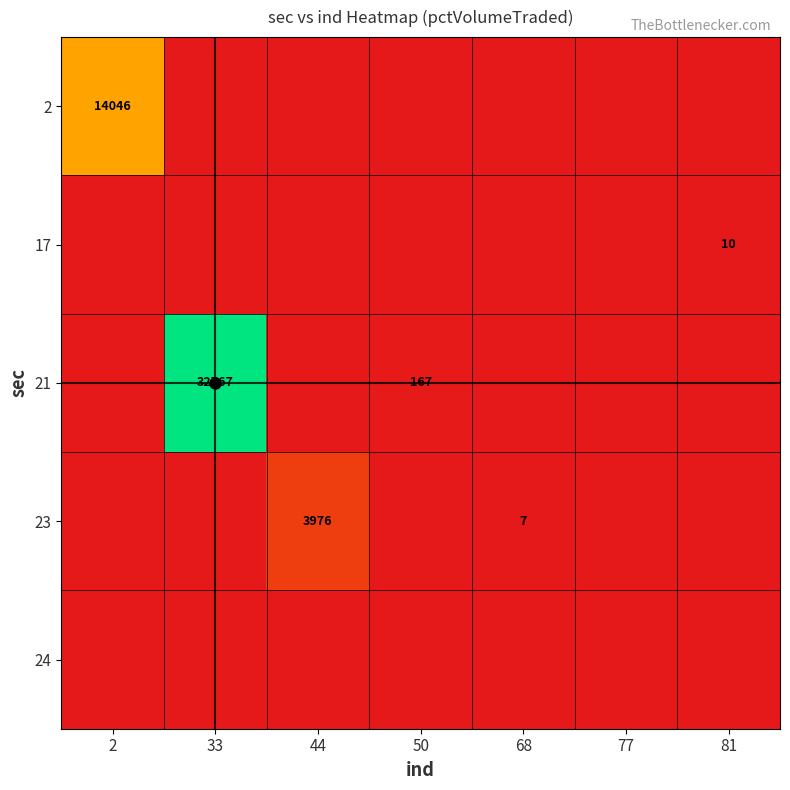

What is the total value across all series at 33?

32767